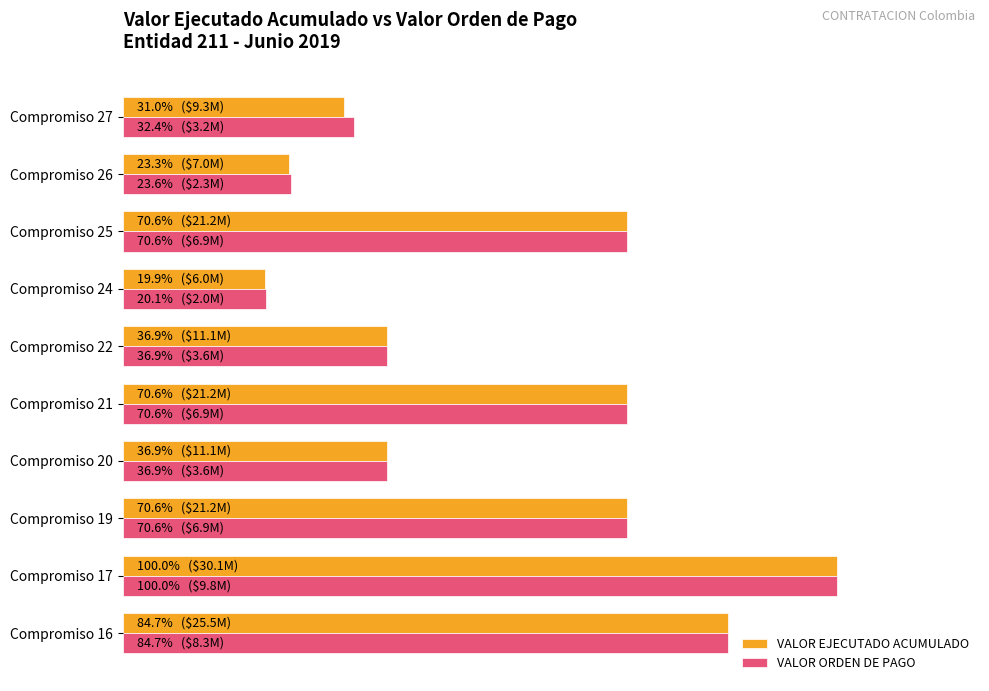

Reading left to right, list all the values displayed in this chart.

VALOR EJECUTADO ACUMULADO: 84.7	100.0	70.6	36.9	70.6	36.9	19.9	70.6	23.3	31.0
VALOR ORDEN DE PAGO: 84.7	100.0	70.6	36.9	70.6	36.9	20.1	70.6	23.6	32.4